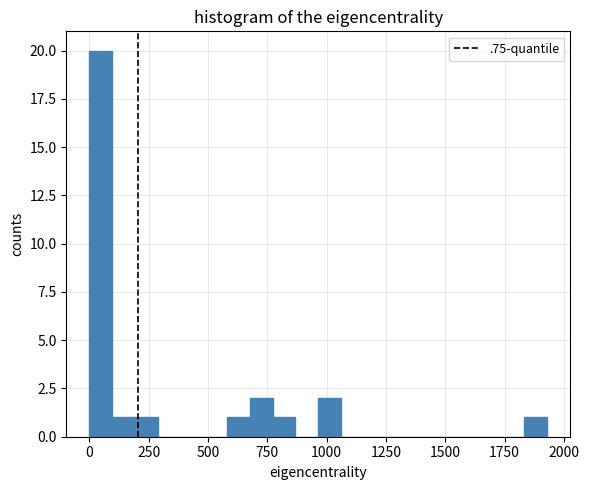

Read against the x-axis, roughly where is the centre of the tallest bar?

50